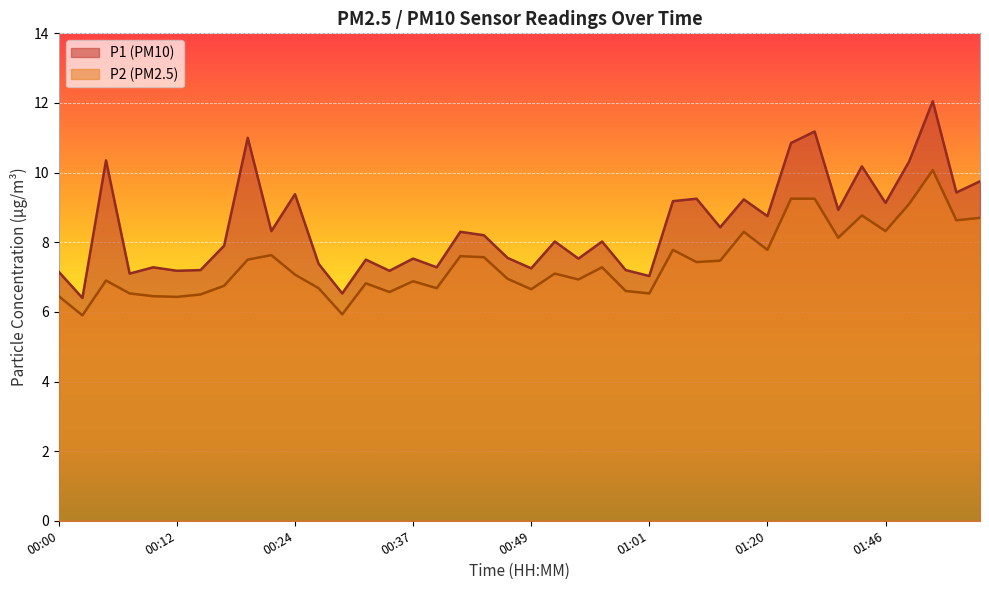

Where is P2 nearest to the value 7?

00:46